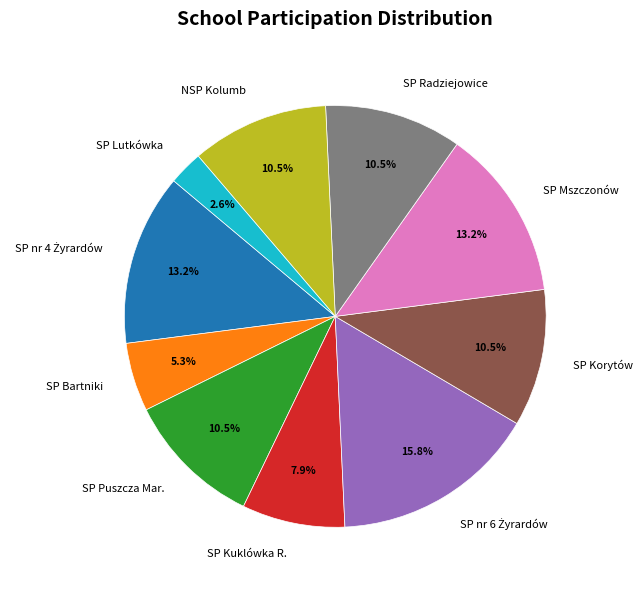

Is it true that SP Bartniki is 14% of the pie?

False